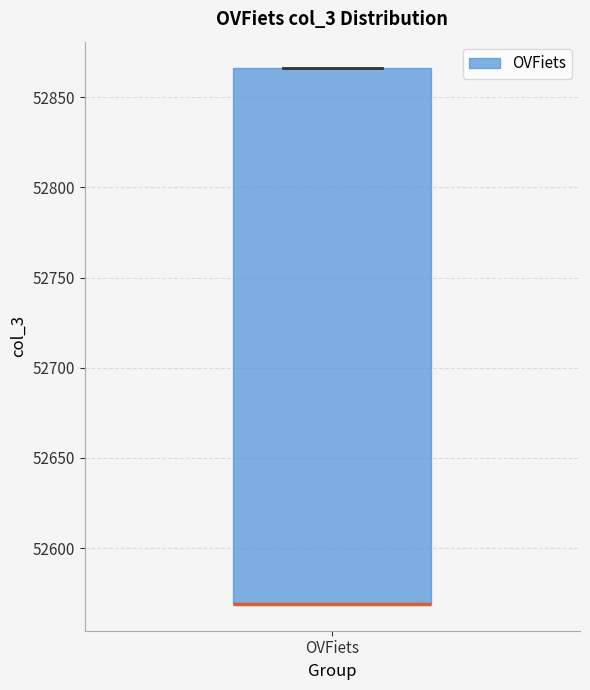

Transcribe this box plot: give where the median line is, the range the box spans, and where the two whiskers end, as read against the y-axis. The values are not printed on the chart, so give them approximately, as read against the axis.

median 52570 (drawn on the box's lower edge), box 52570 to 52865, whiskers 52570 to 52865